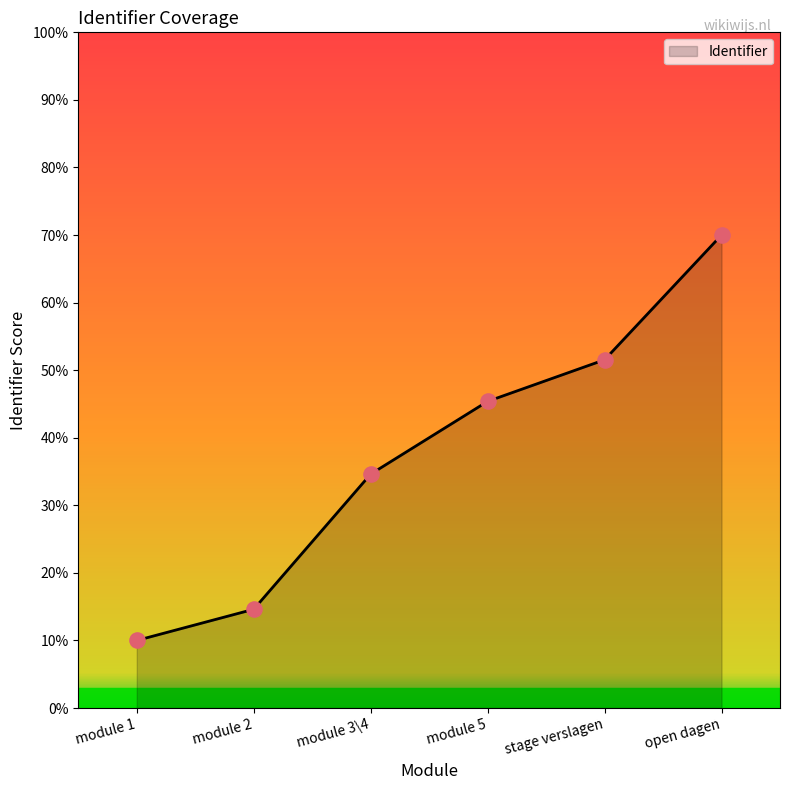

Between module 5 and module 3\4, which is larger?

module 5